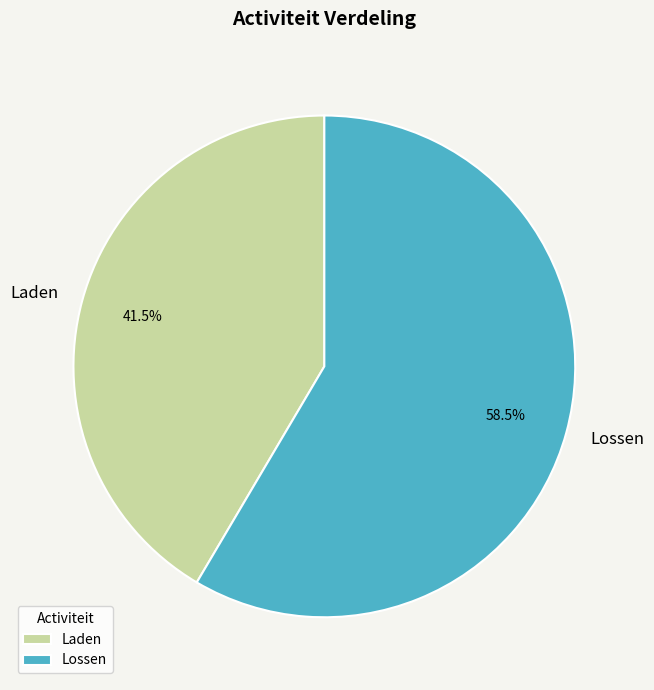

Rank the categories by value from lowest to highest.

Laden, Lossen